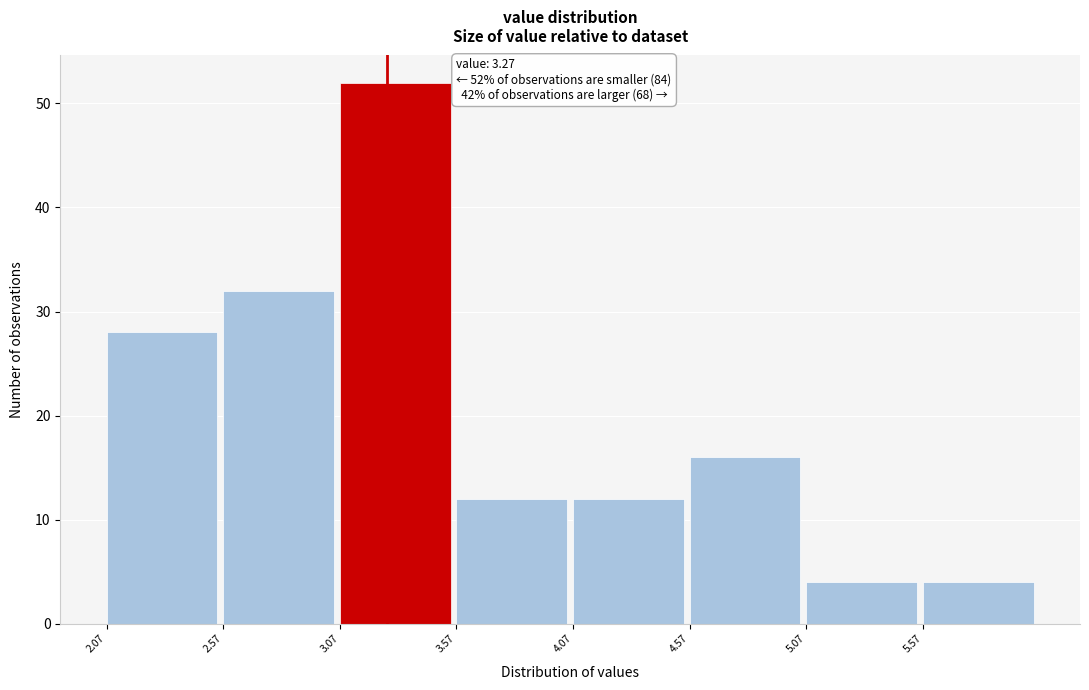

Which range on the x-axis has the tallest bar?

3.07 to 3.57